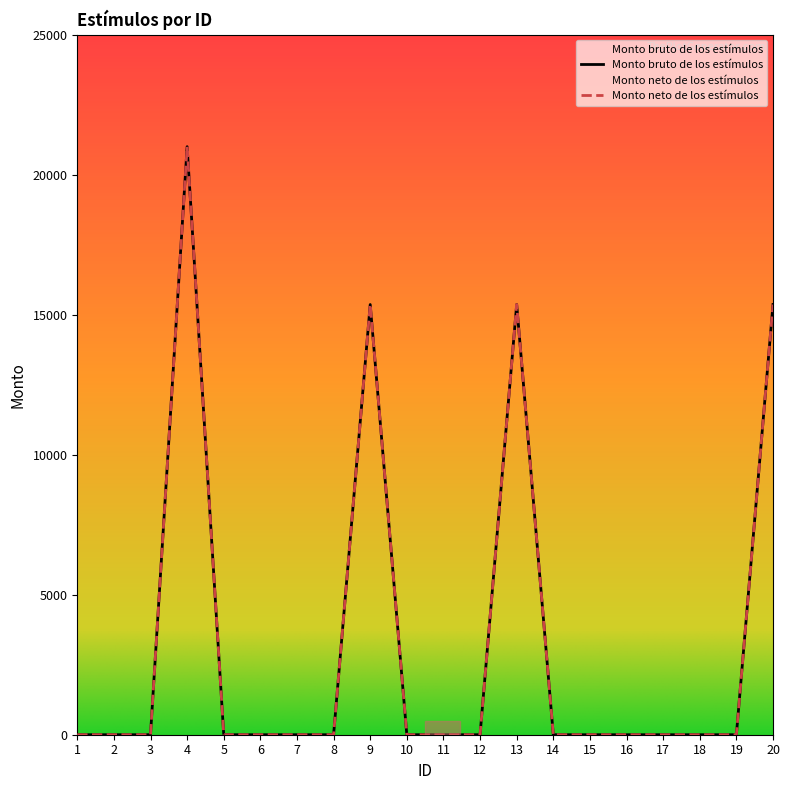

What is the maximum value shown in the chart?

21000.0